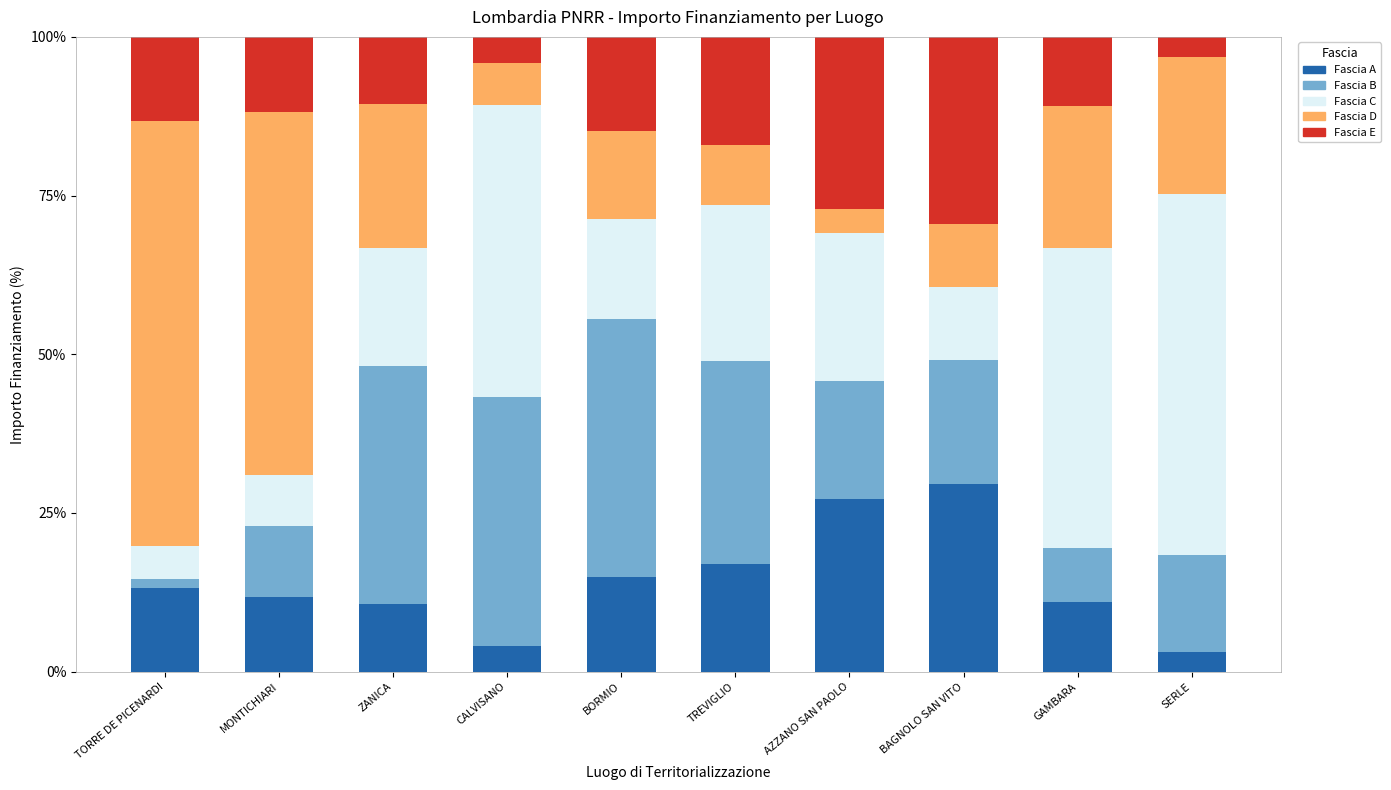

What is the total value across all series at BORMIO?

100.0